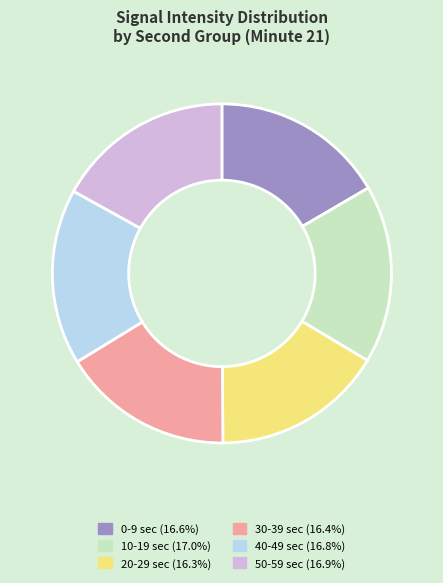

Do 50-59 sec (16.9%) and 30-39 sec (16.4%) together represent more than half of the pie?

No